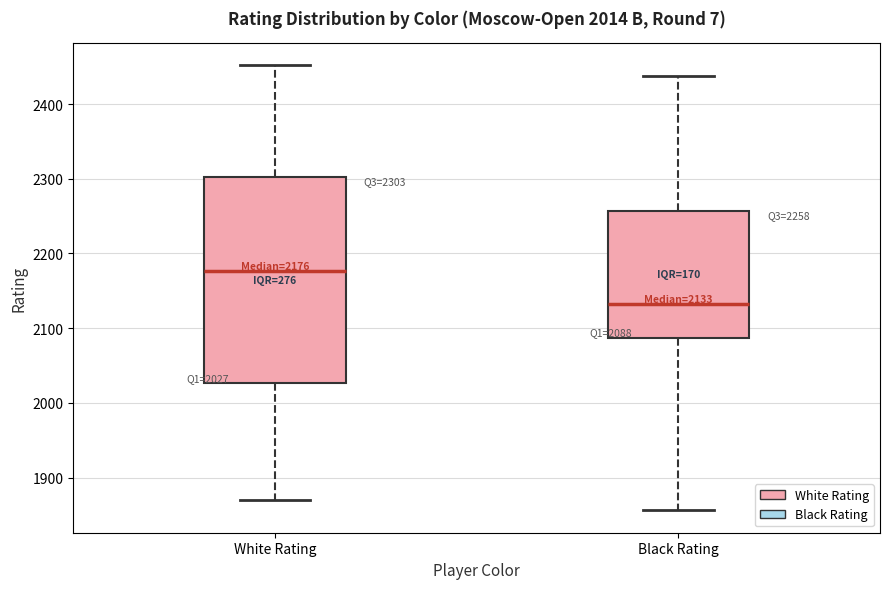

Which box is the tallest, from its lower edge to its upper edge?

White Rating